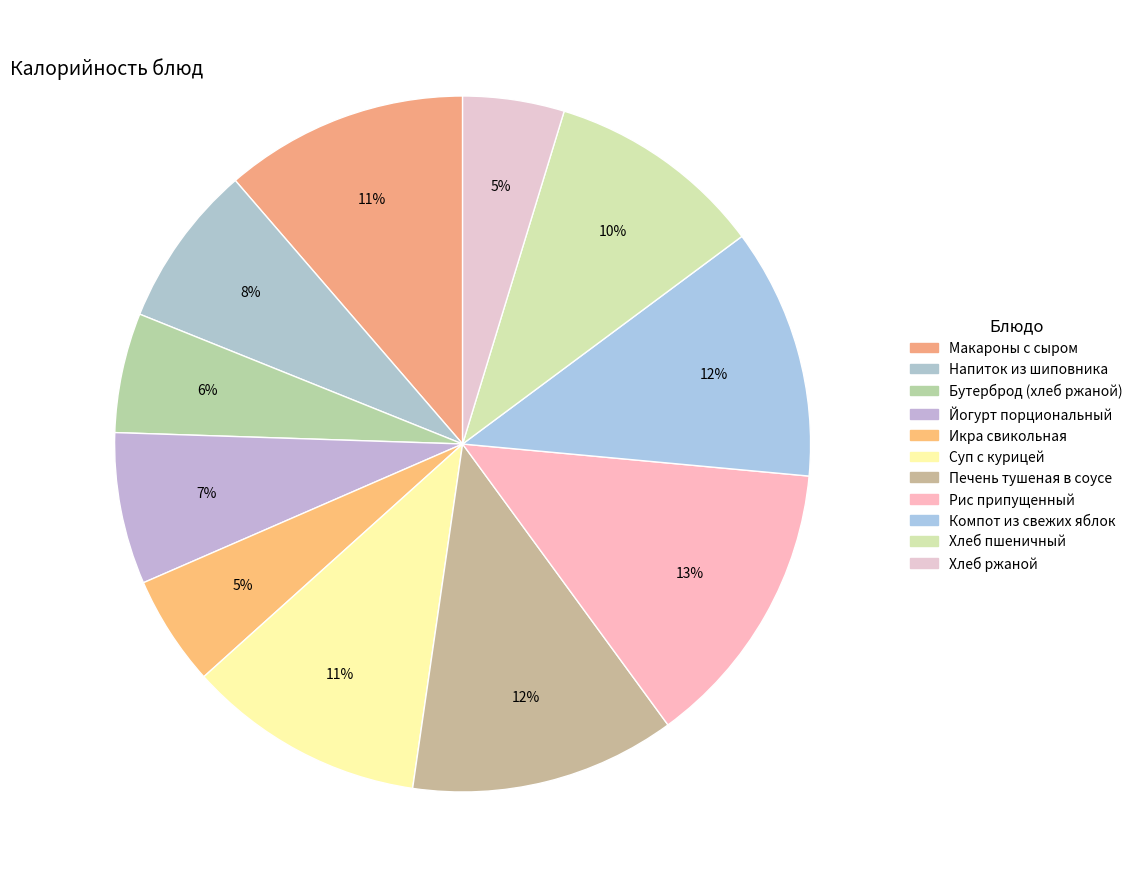

To the nearest percent, what is the combined percentage of Хлеб пшеничный and Рис припущенный?

24%